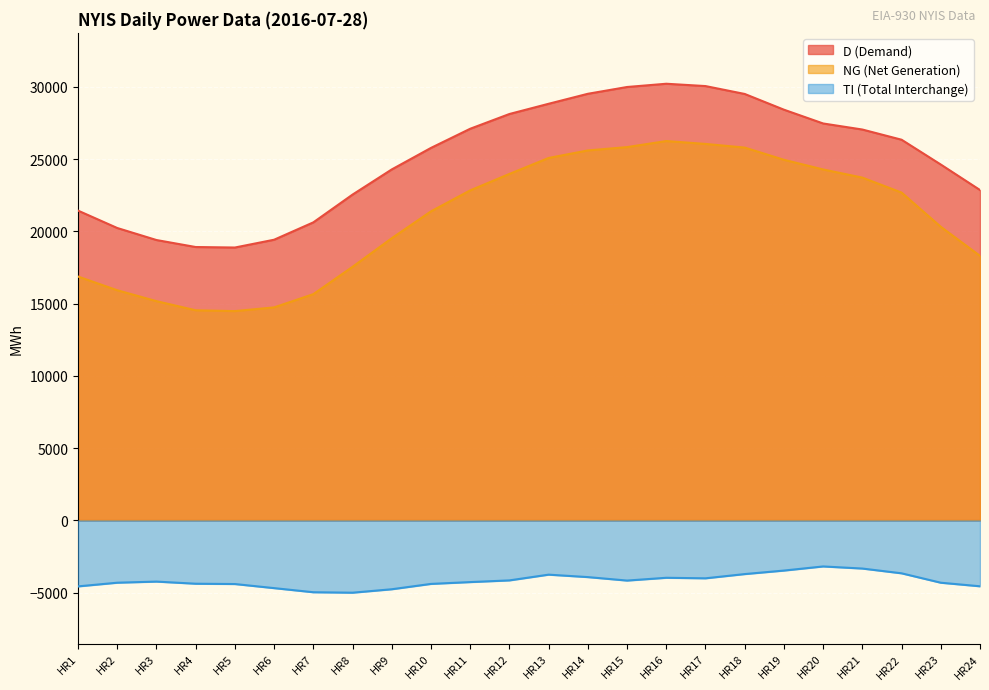

Between HR3 and HR5, which series saw the biggest shift?

NG (Net Generation)